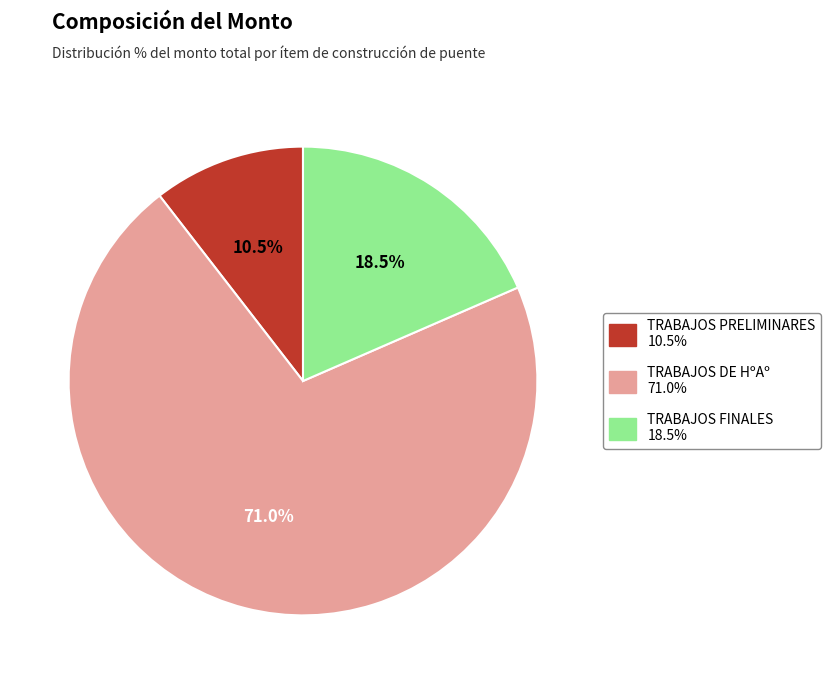

Which has a higher value, TRABAJOS FINALES or TRABAJOS PRELIMINARES?

TRABAJOS FINALES